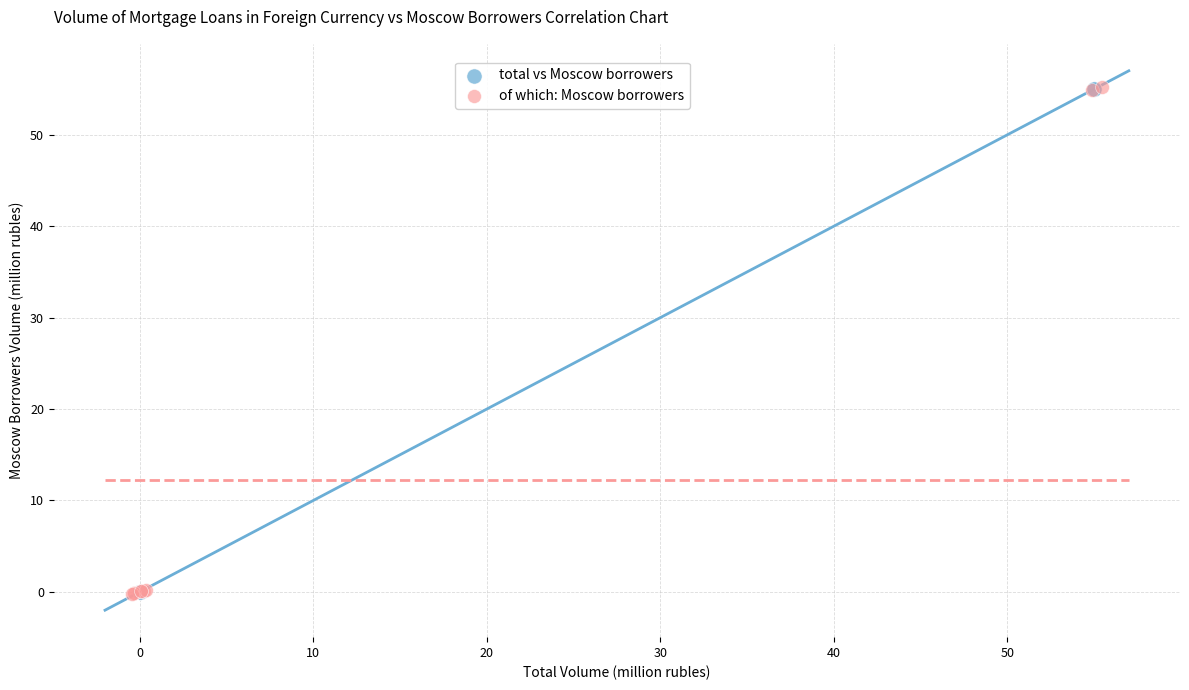

Which series has the largest Y range (max minus min)?

of which: Moscow borrowers